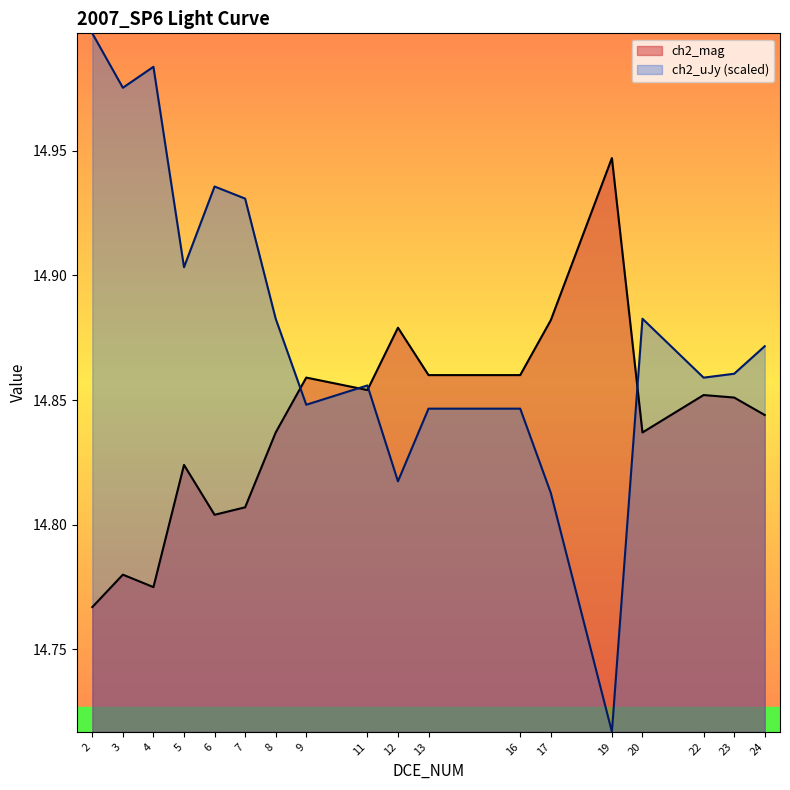

Reading left to right, transcribe all the data shown in this chart.

ch2_mag: 2=14.8	3=14.8	4=14.8	5=14.8	6=14.8	7=14.8	8=14.8	9=14.9	11=14.9	12=14.9	13=14.9	16=14.9	17=14.9	19=14.9	20=14.8	22=14.9	23=14.9	24=14.8
ch2_uJy: 2=15.0	3=15.0	4=15.0	5=14.9	6=14.9	7=14.9	8=14.9	9=14.8	11=14.9	12=14.8	13=14.8	16=14.8	17=14.8	19=14.7	20=14.9	22=14.9	23=14.9	24=14.9